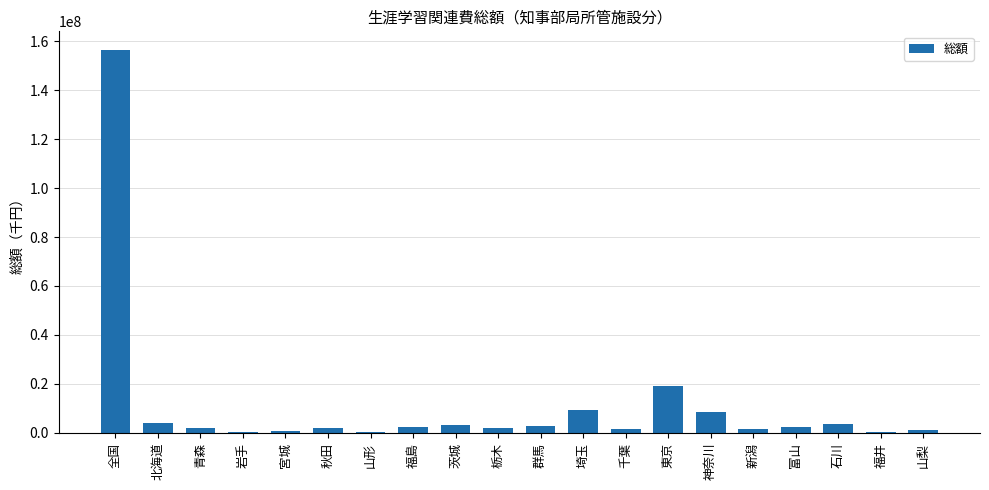

Which category has the highest value across all series?

全国